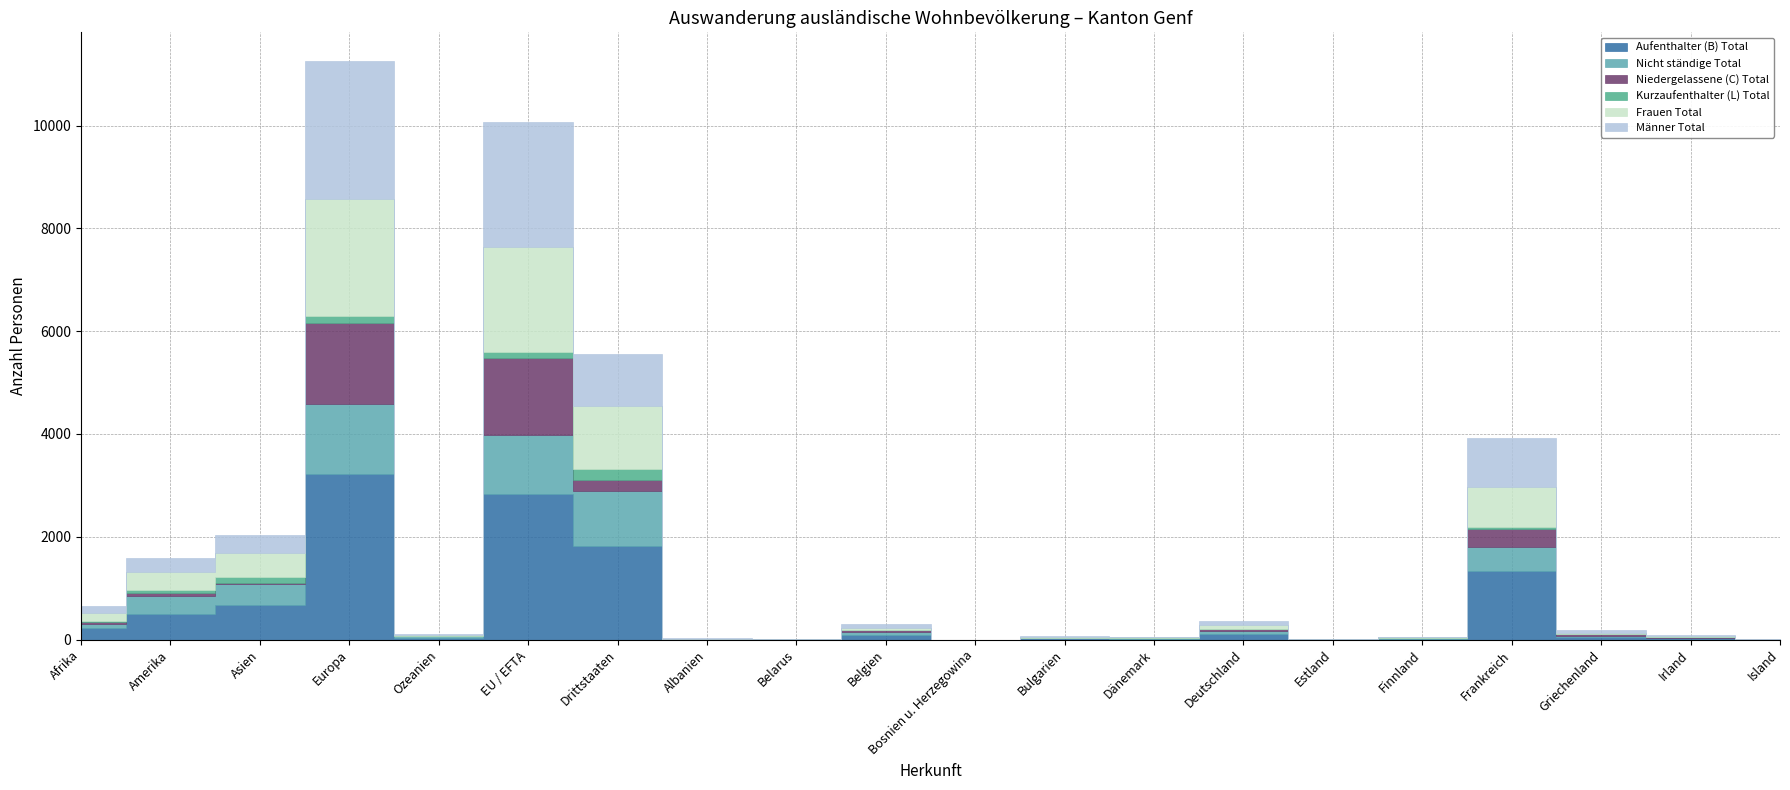

The Kurzaufenthalter (L) Total series shows 5 at Bulgarien. True or false?

False